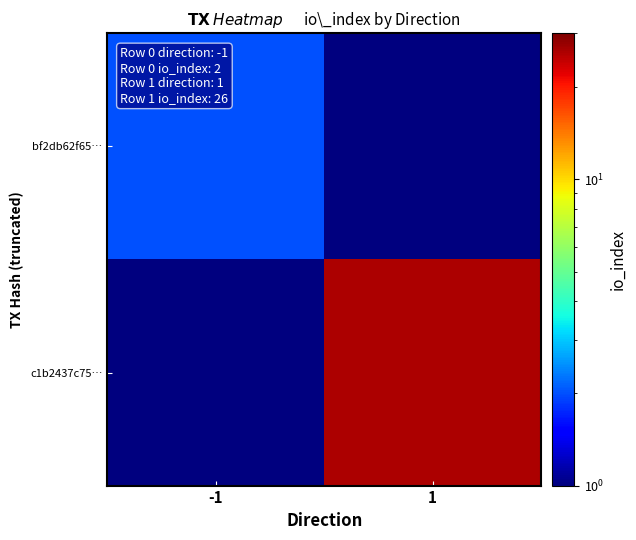

Reading right to left, transcribe all the data shown in this chart.

bf2db62f65…: 1=0.9	-1=2.0
c1b2437c75…: 1=26.0	-1=0.9